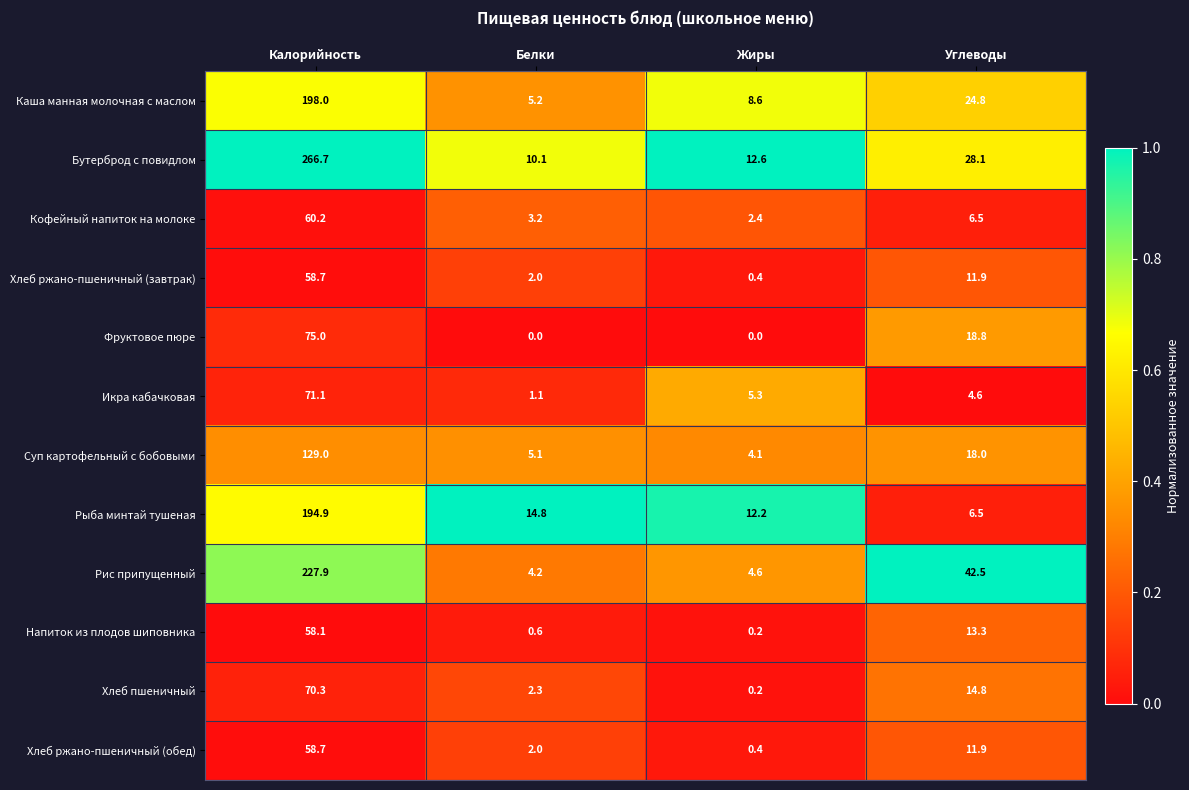

List the labels in order of Рис припущенный value, smallest first.

Белки, Жиры, Углеводы, Калорийность